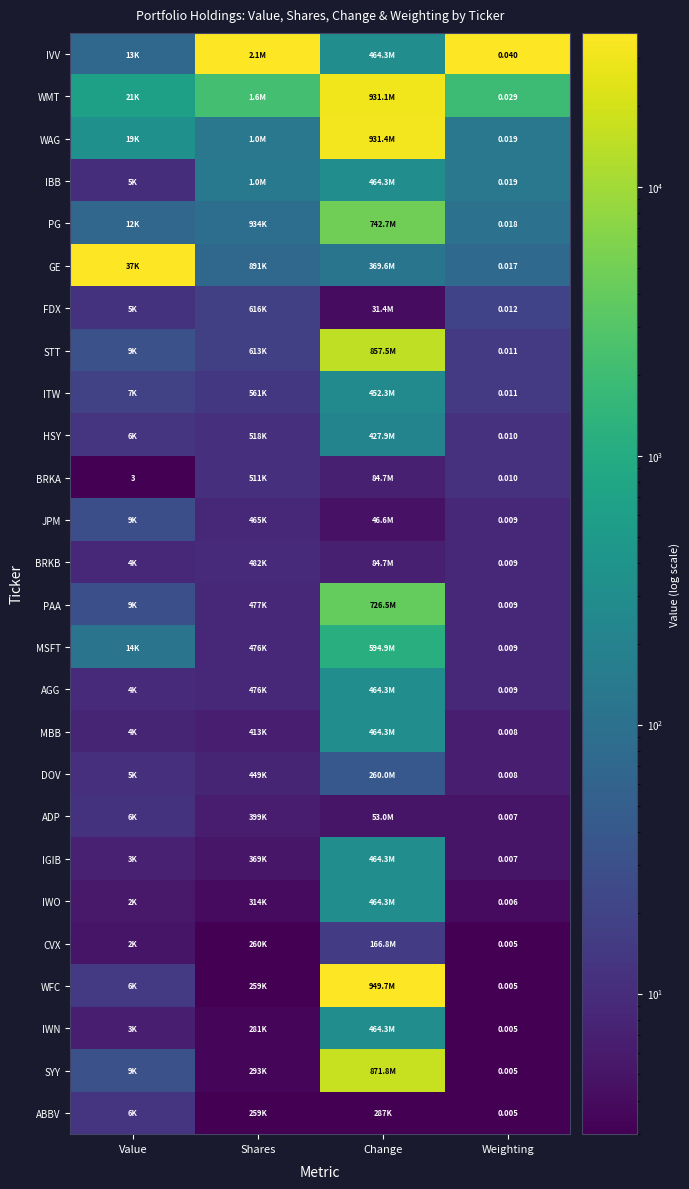

Is the value of FDX at Weighting greater than the value of WAG at Weighting?

No